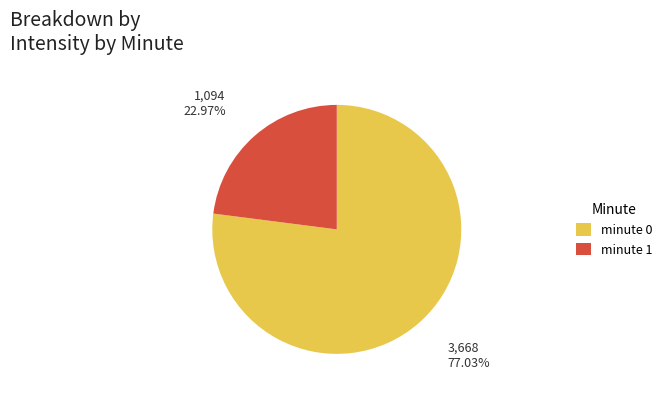

How many segments does this pie chart have?

2